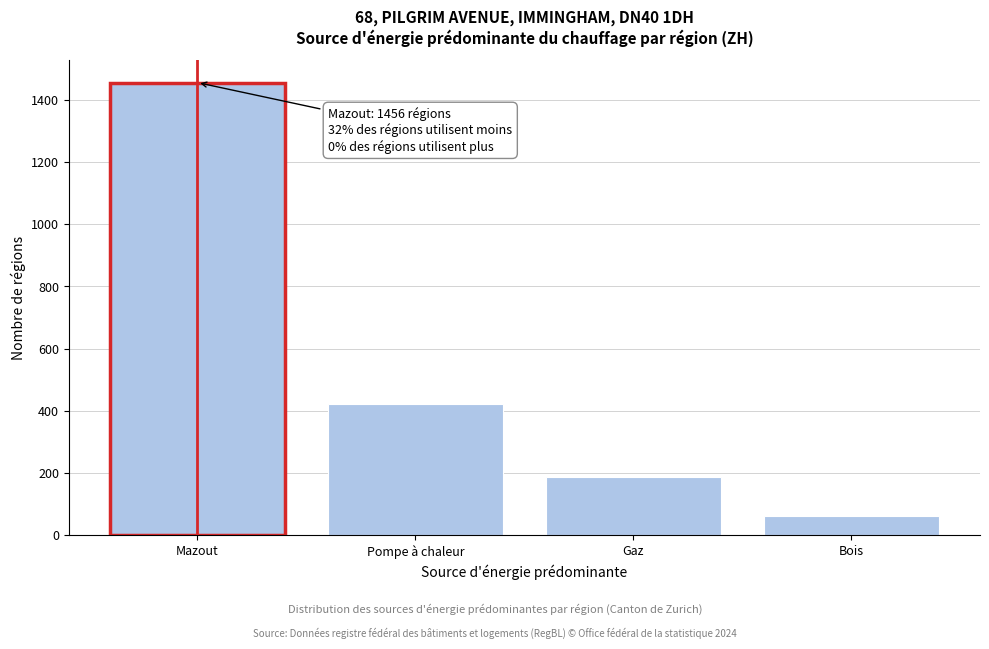

Reading left to right, what are all the values shown in this chart?

1456	421	187	63